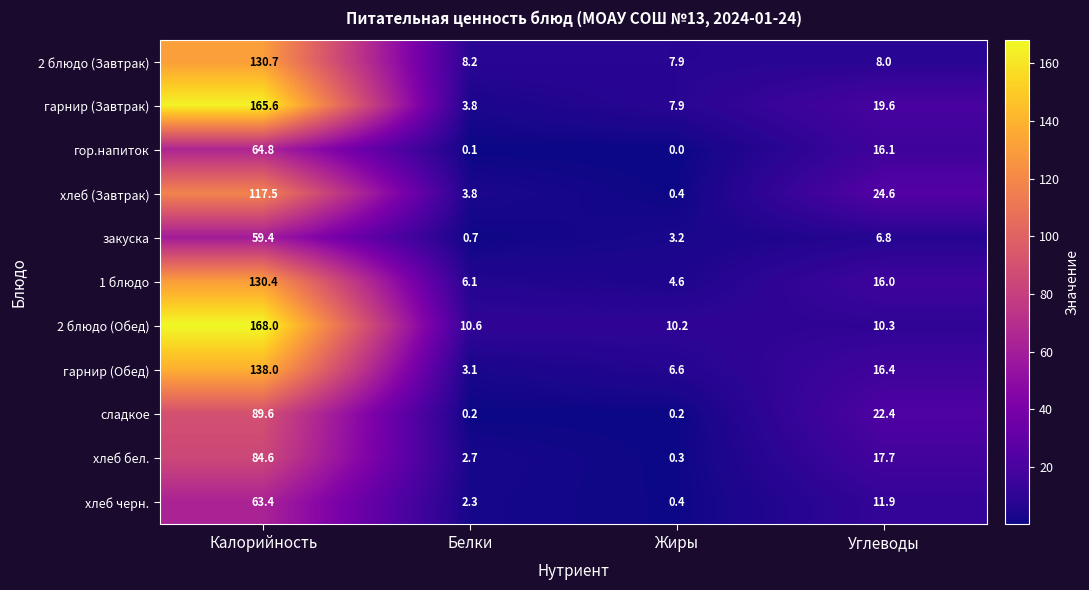

The 2 блюдо (Обед) series shows 10.3 at Углеводы. True or false?

True